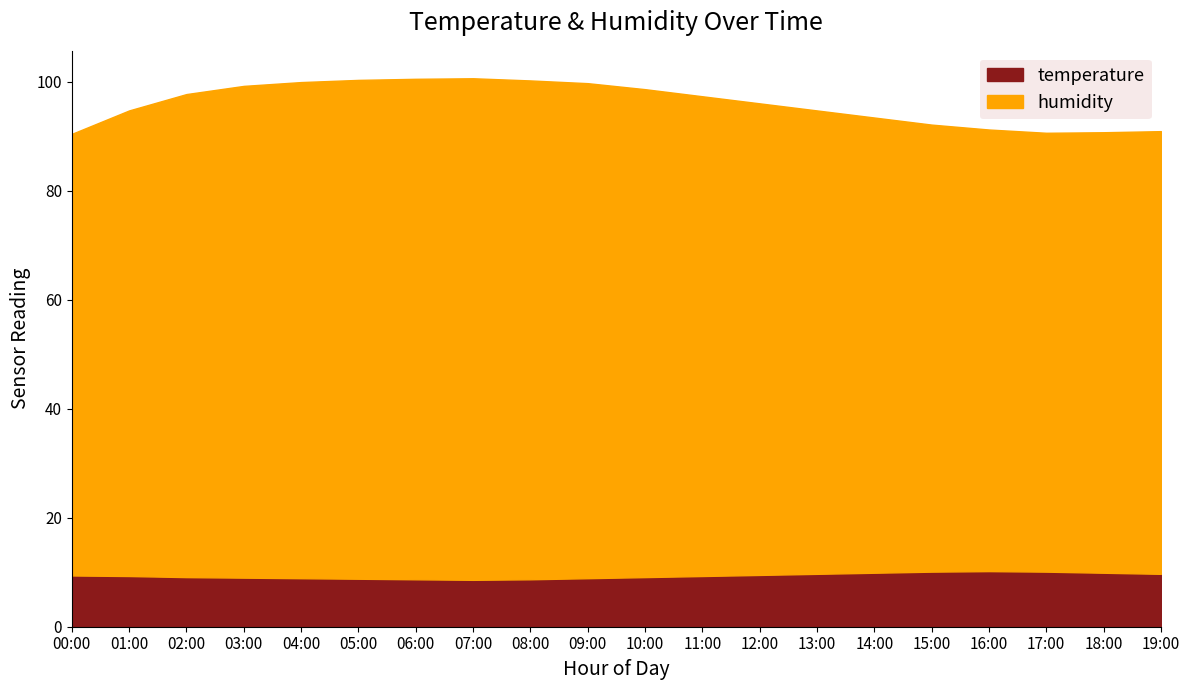

At how many categories does at least one series exceed 33?

20